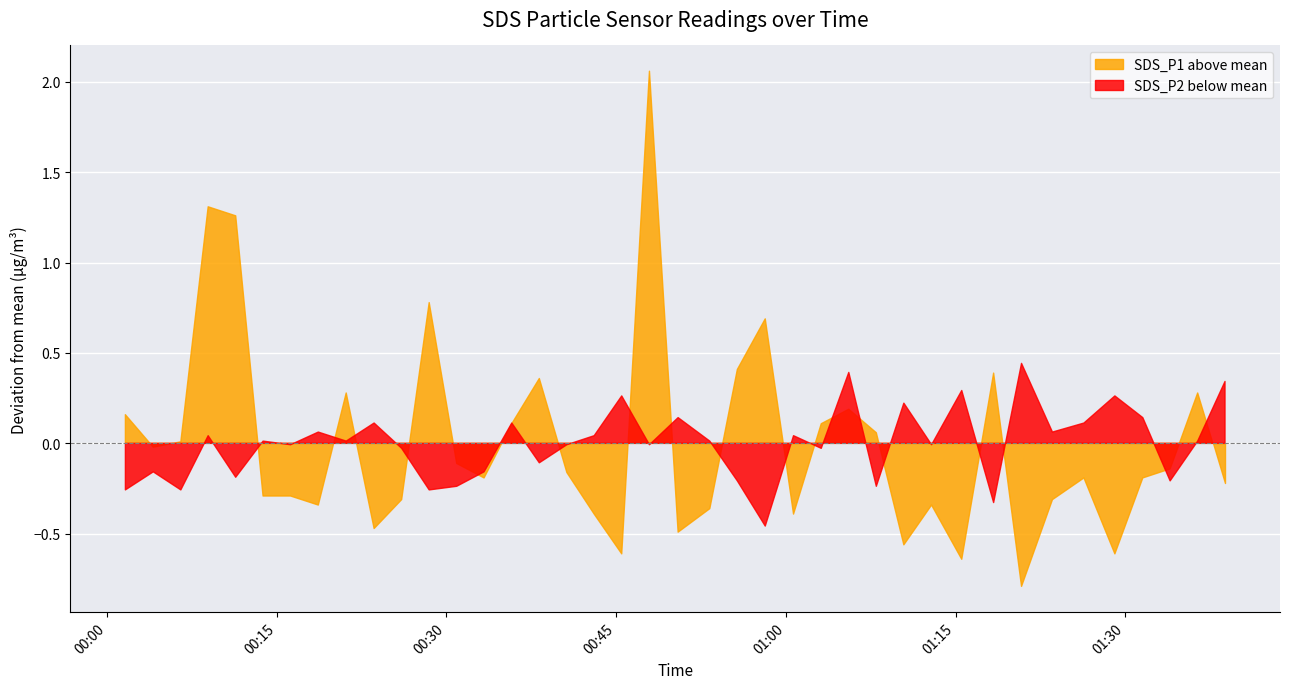

Which series changed the most between 2023/09/15 00:58:11 and 2023/09/15 01:29:05?

SDS_P1